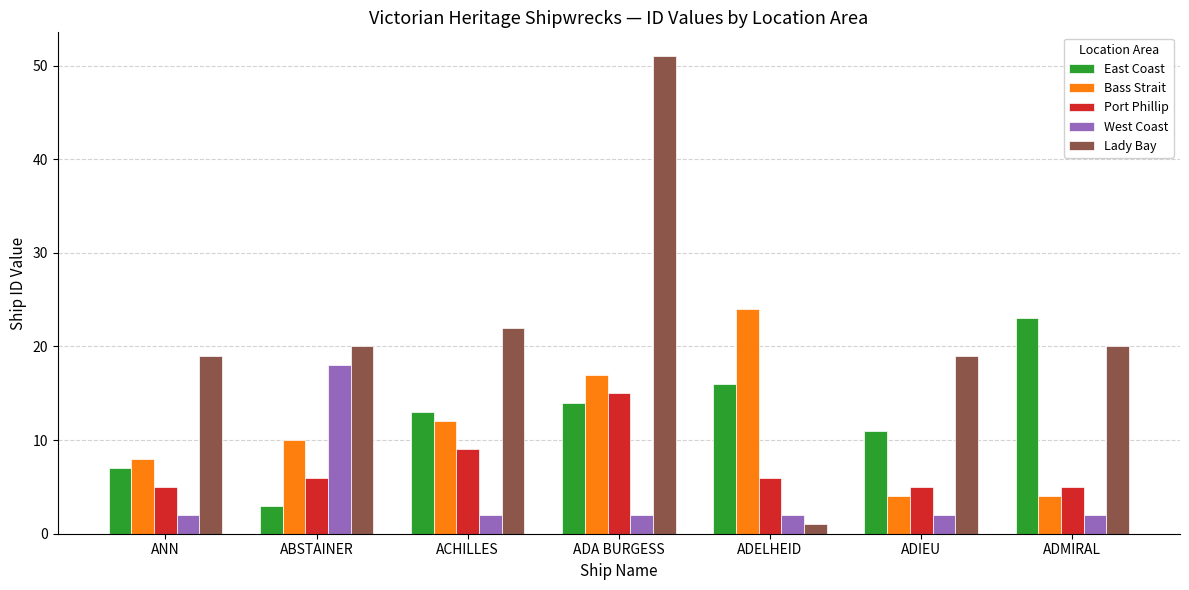

What are all the series names shown in the legend?

East Coast, Bass Strait, Port Phillip, West Coast, Lady Bay